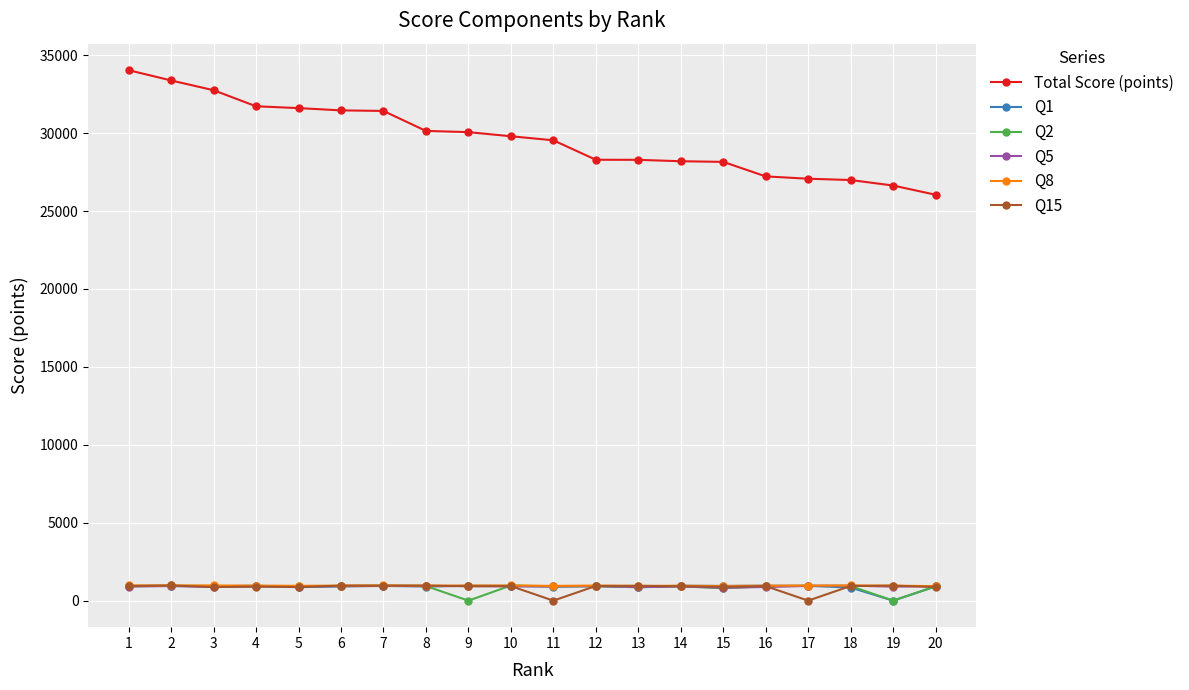

How many distinct data groups are displayed?

6